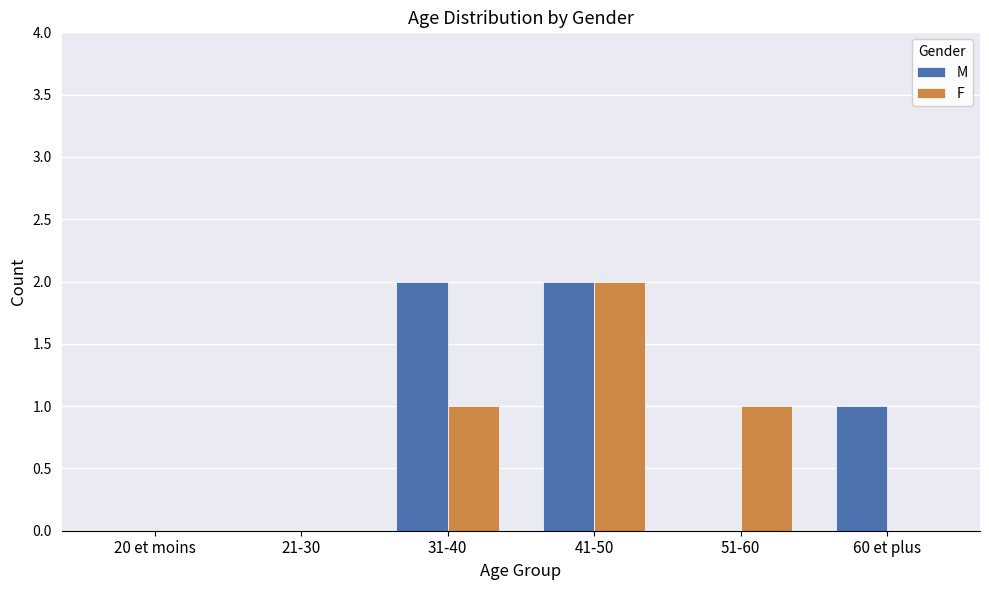

Reading left to right, what are all the values shown in this chart?

M: 20 et moins=0	21-30=0	31-40=2	41-50=2	51-60=0	60 et plus=1
F: 20 et moins=0	21-30=0	31-40=1	41-50=2	51-60=1	60 et plus=0